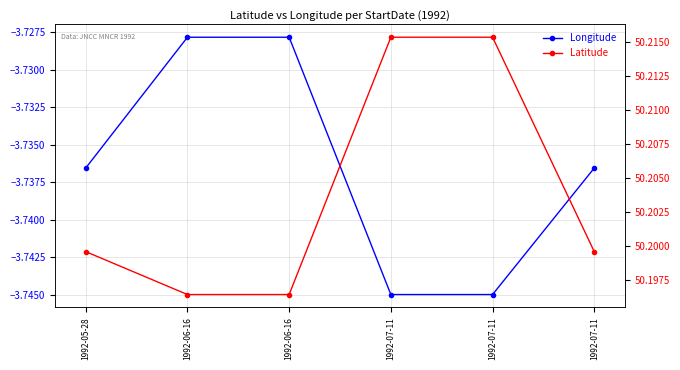

What is the maximum value for Longitude?

-3.7